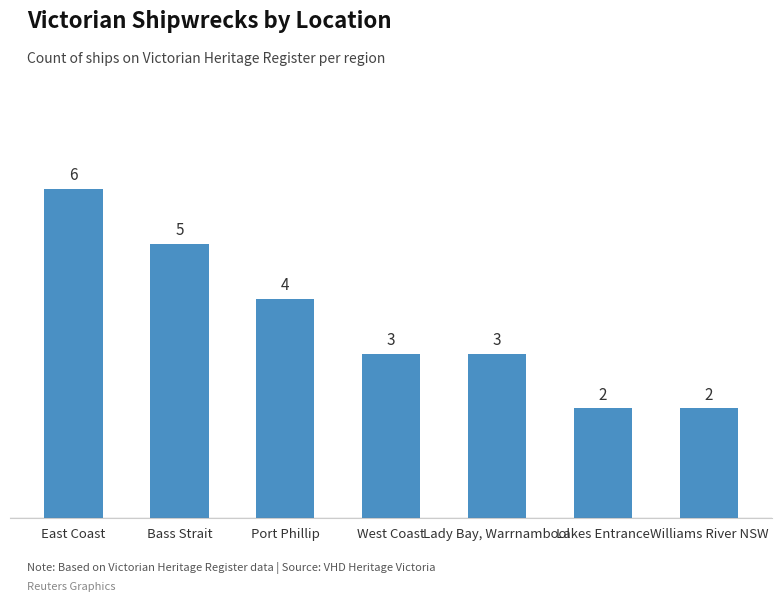

At which label is the value closest to 4?

Port Phillip